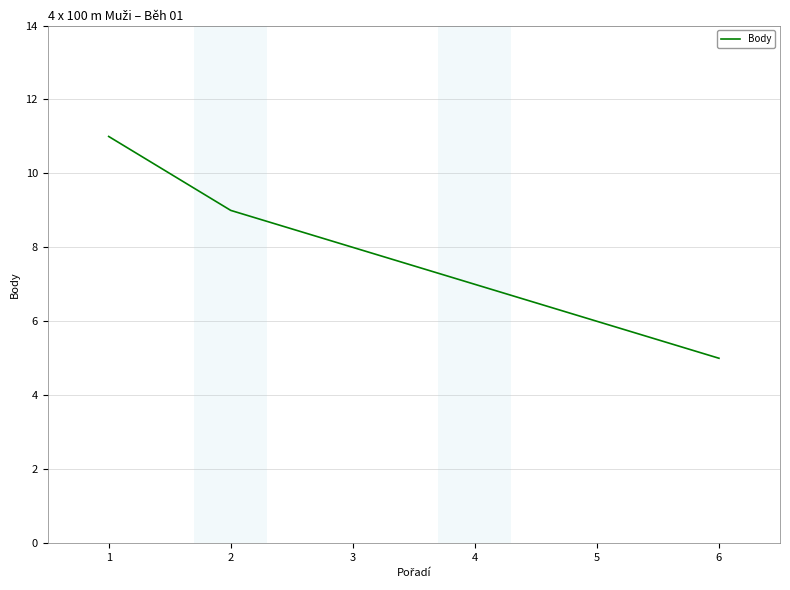

Is it true that the value at 3 is 3?

False